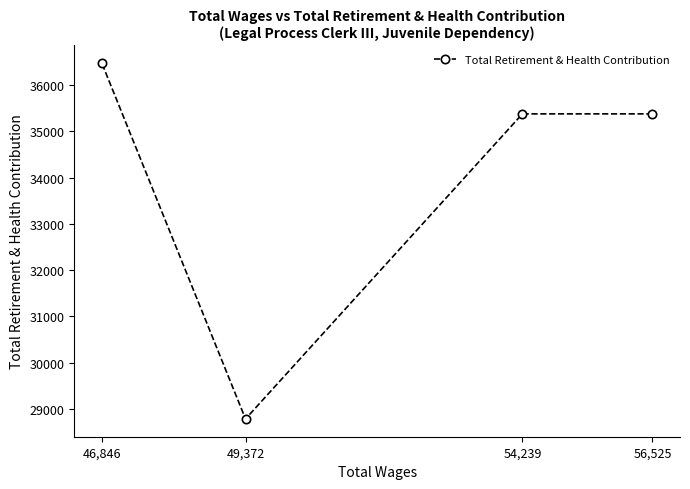

True or false: the data shows 59398 at 46,846.

False